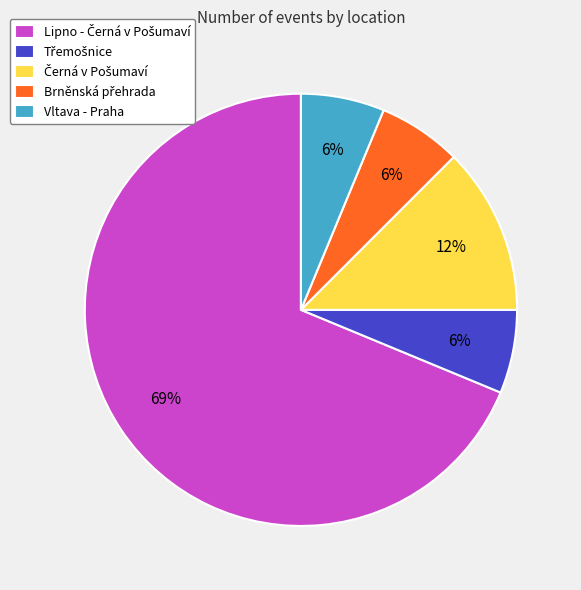

True or false: Vltava - Praha accounts for 6% of the total.

True